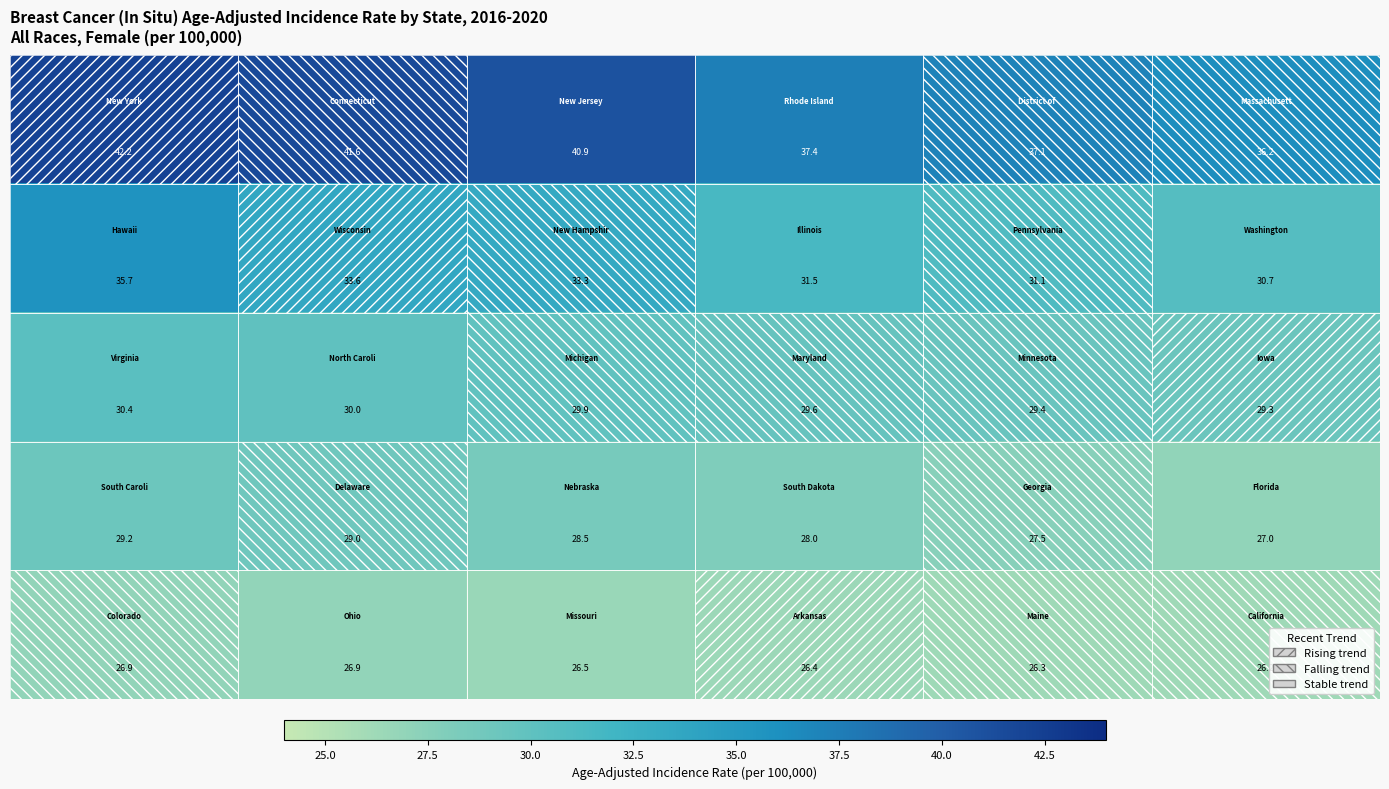

What is the minimum value shown in the chart?

26.2